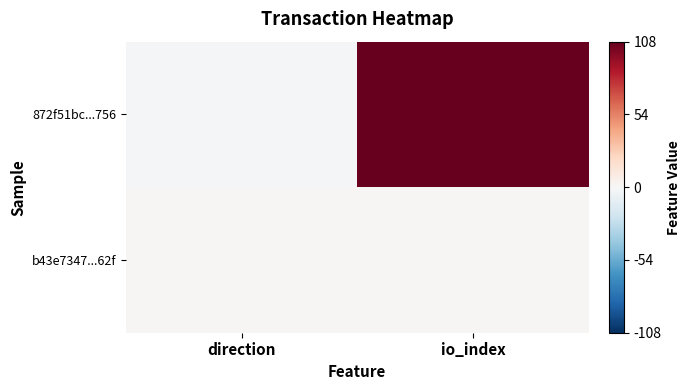

List the series in order of their overall mean, lowest first.

b43e7347...62f, 872f51bc...756